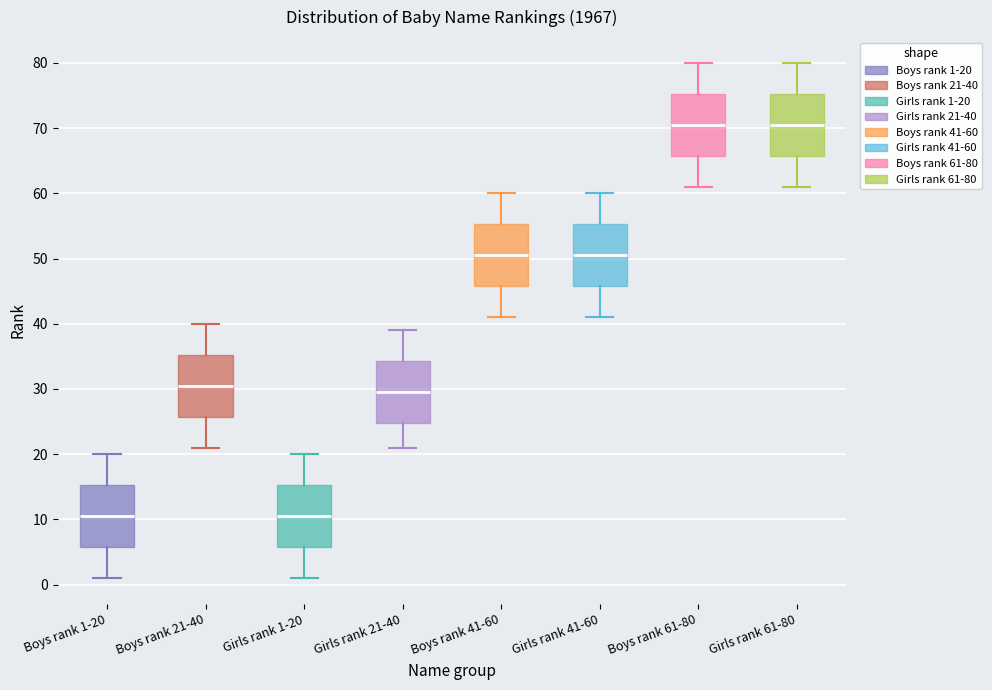

Reading left to right, read every box against the y-axis: the position of its median line, the range the box covers, and the ends of its whiskers. The values are not printed on the chart, so give them approximately, as read against the axis.

Boys rank 1-20: median 11, box 6 to 15, whiskers 1 to 20
Boys rank 21-40: median 31, box 26 to 35, whiskers 21 to 40
Girls rank 1-20: median 11, box 6 to 15, whiskers 1 to 20
Girls rank 21-40: median 30, box 25 to 34, whiskers 21 to 39
Boys rank 41-60: median 51, box 46 to 55, whiskers 41 to 60
Girls rank 41-60: median 51, box 46 to 55, whiskers 41 to 60
Boys rank 61-80: median 71, box 66 to 75, whiskers 61 to 80
Girls rank 61-80: median 71, box 66 to 75, whiskers 61 to 80